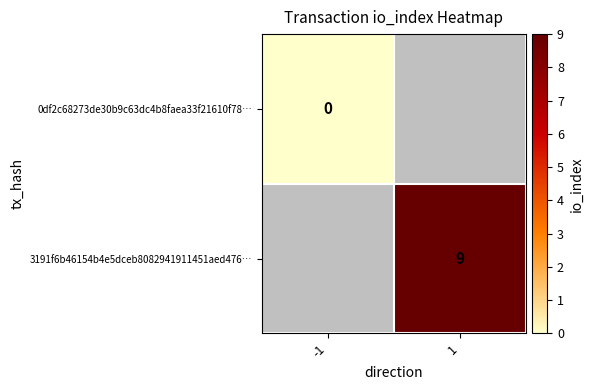

The 3191f6b46154b4e5dceb8082941911451aed476… series shows 9 at 1. True or false?

True